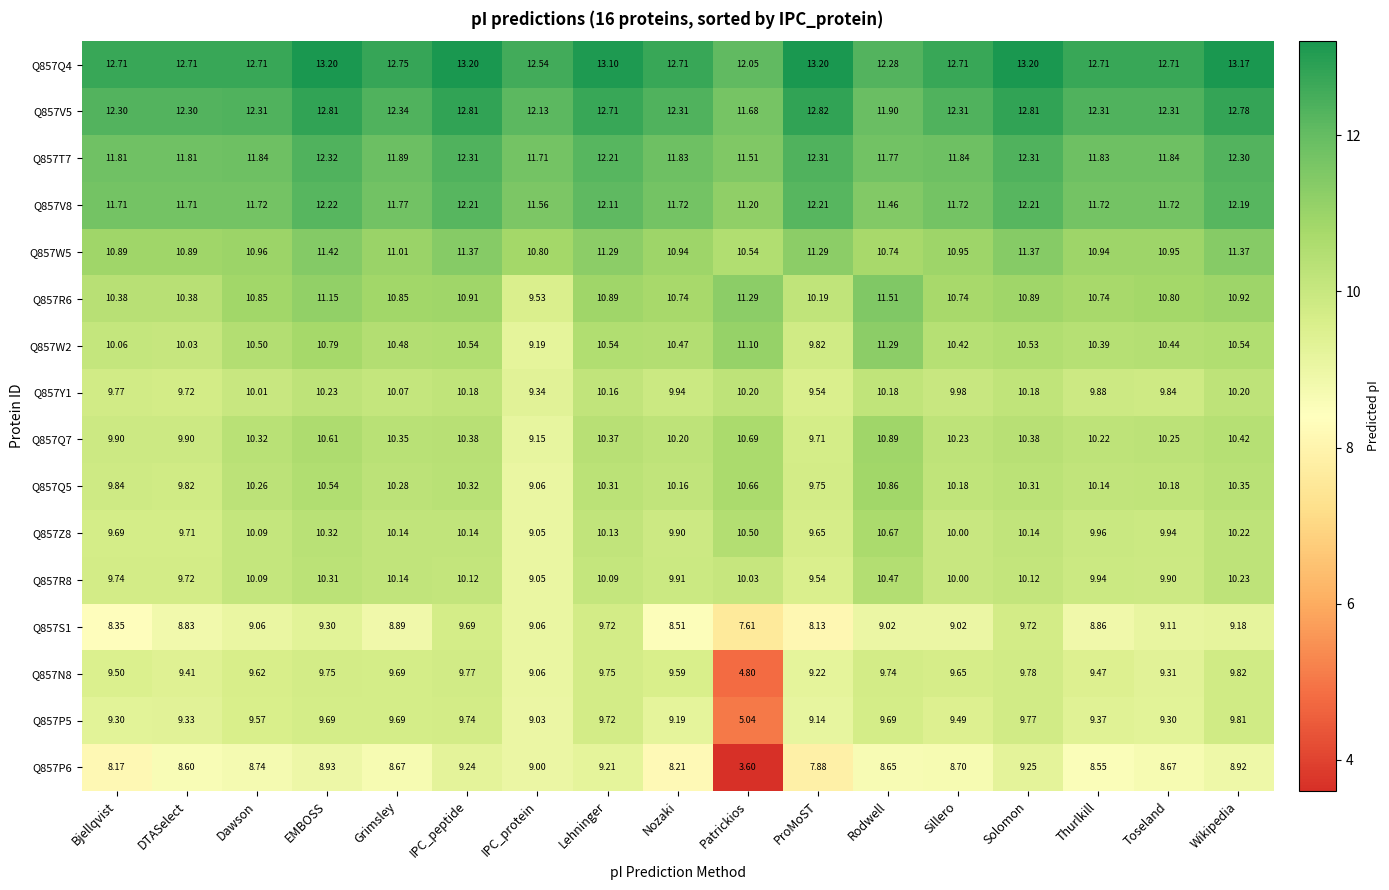

Which category has the highest value in the Q857Q7 series?

Rodwell